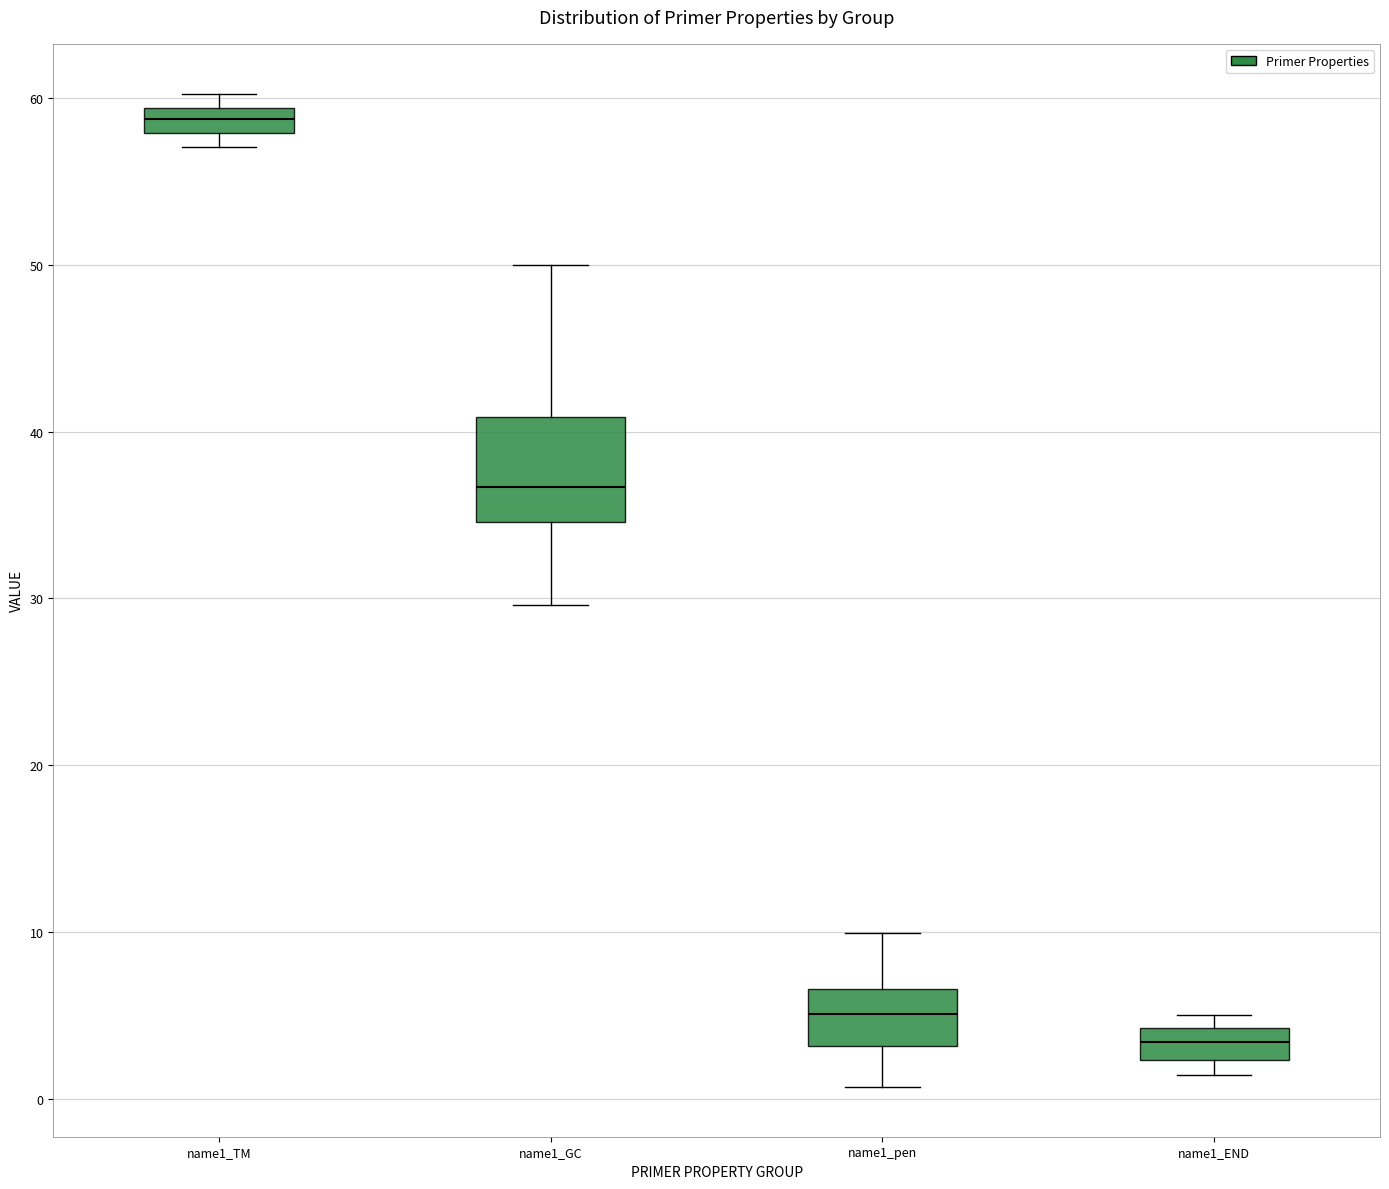

Where does the median line of the box for name1_pen sit on the y-axis? The values are not printed on the chart, so give them approximately, as read against the axis.

5